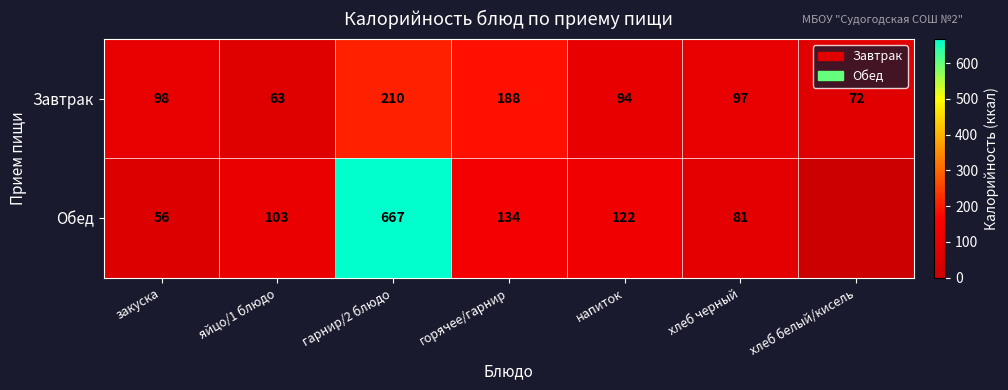

What is the difference between the highest and lowest values at напиток?

28